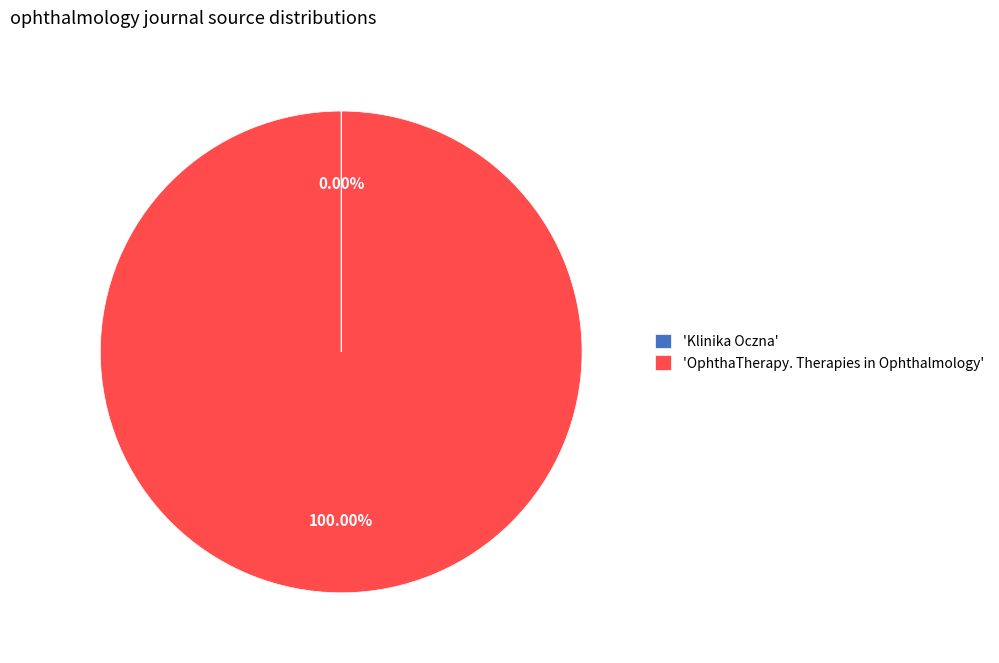

Does 'OphthaTherapy. Therapies in Ophthalmology' represent more than half of the total?

Yes